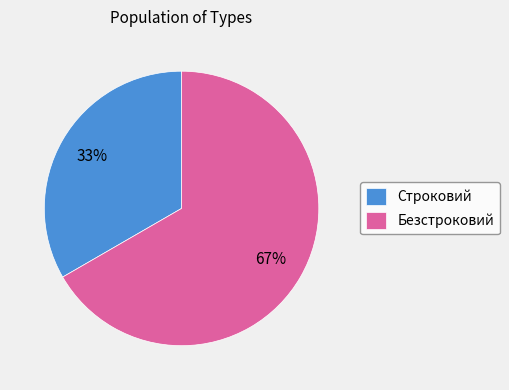

Is the sum of Строковий and Безстроковий greater than half?

Yes